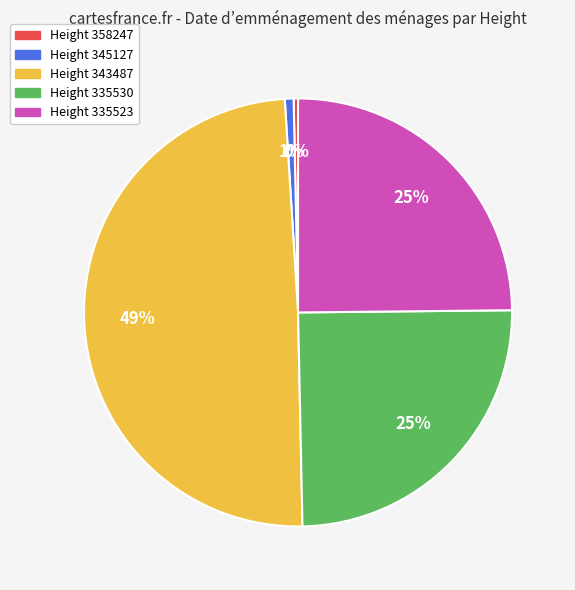

To the nearest percent, what is the difference between the largest and smallest slice percentages?

49%